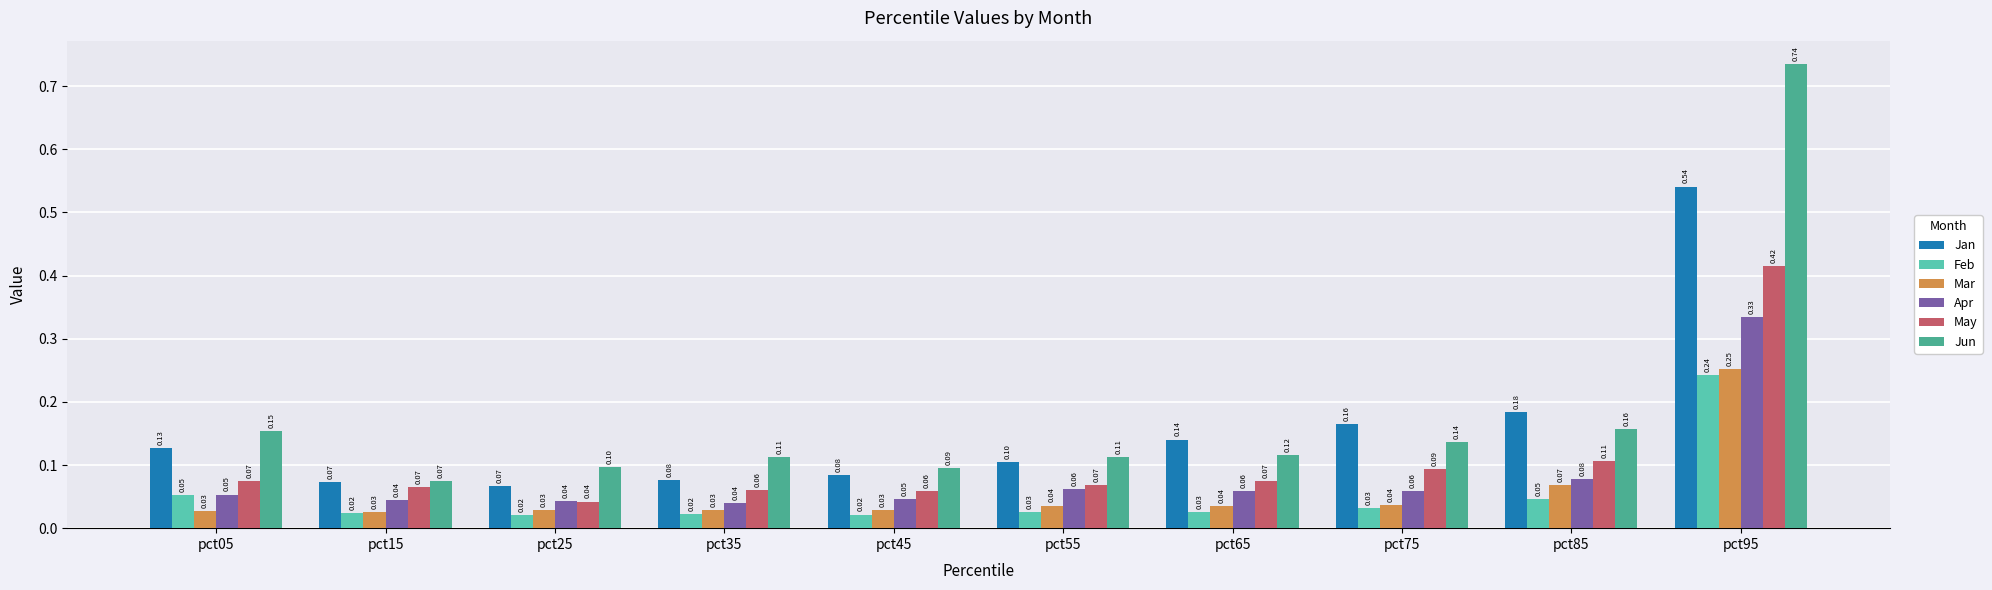

Which series has the largest range (max minus min)?

Jun